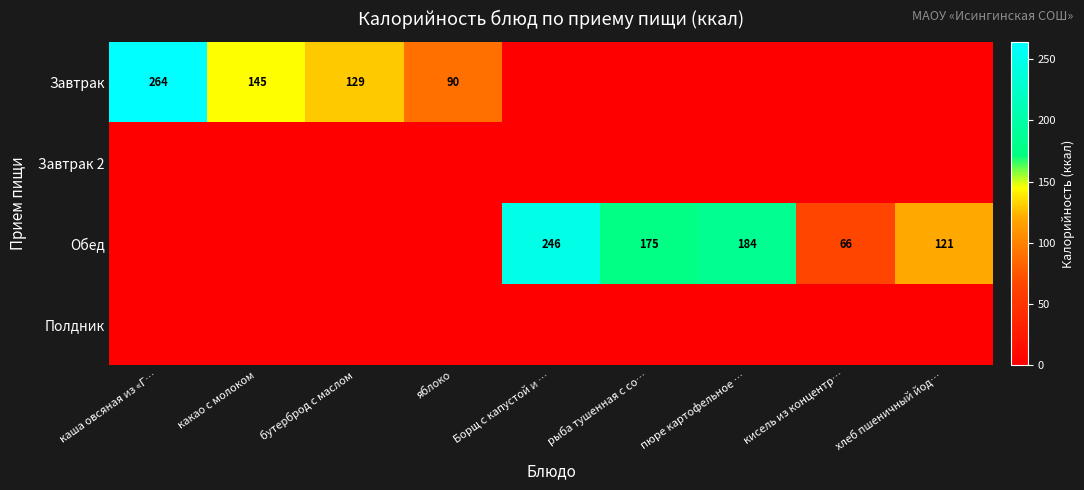

At how many categories does at least one series exceed 90?

7